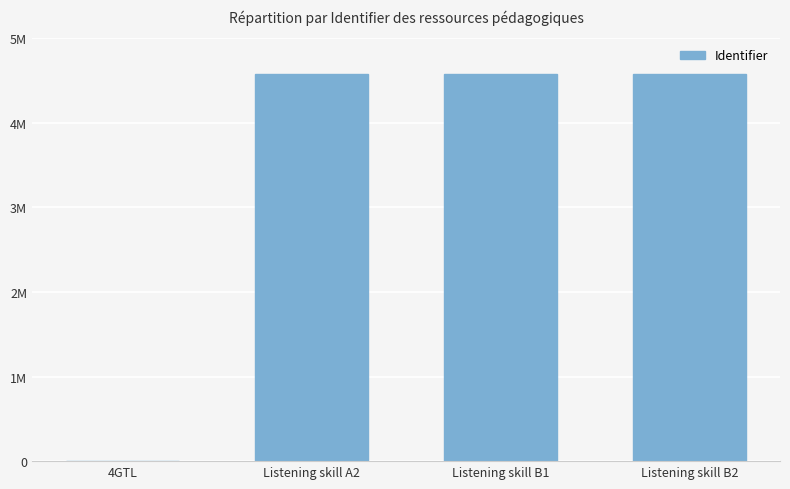

Are the bars horizontal?

No